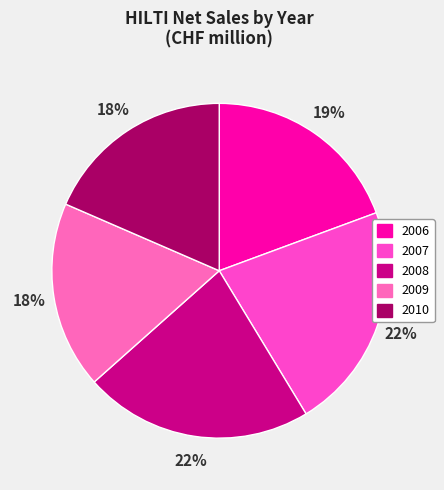

Count the number of slices in the pie.

5